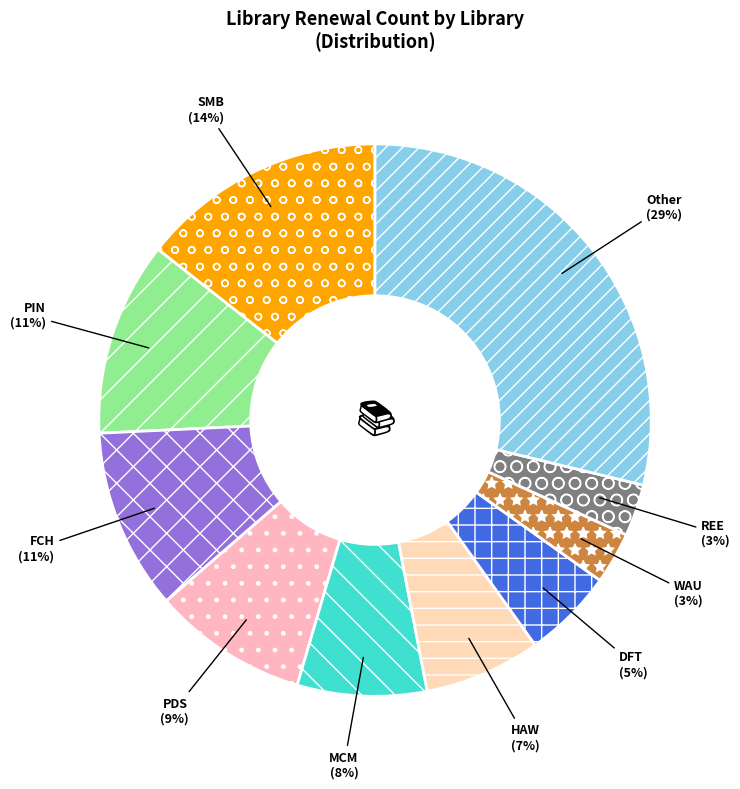

To the nearest percent, what is the difference between the WAU and DFT slice percentages?

2%